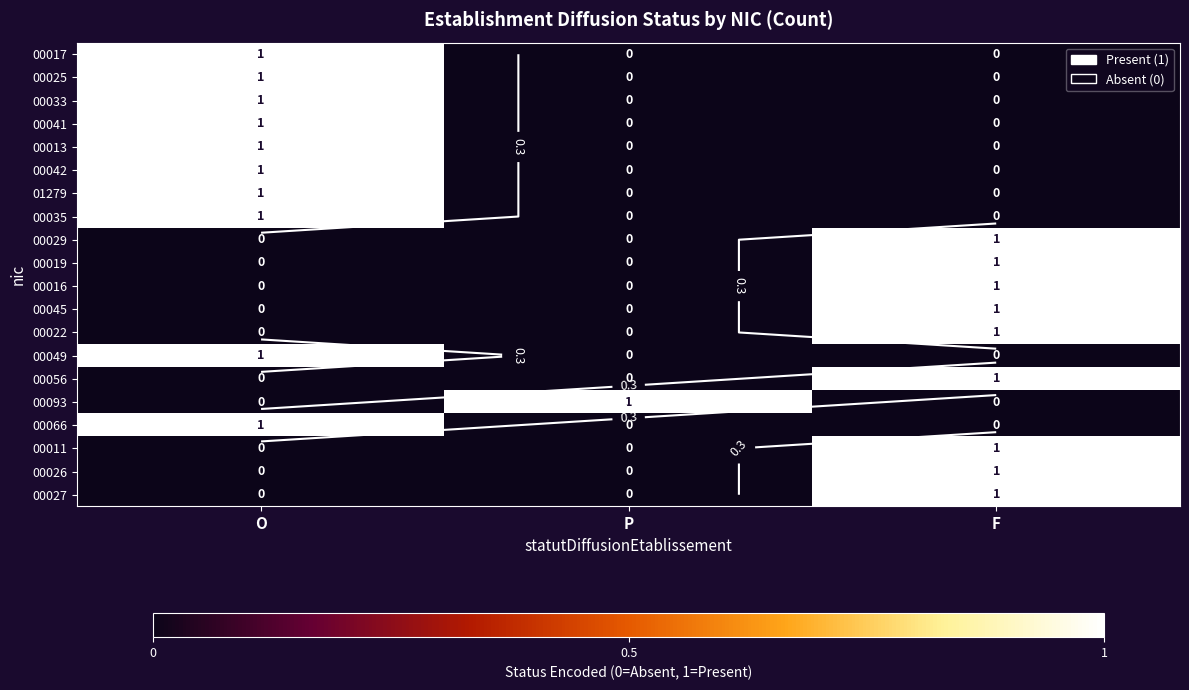

What is the total value across all series at P?

1